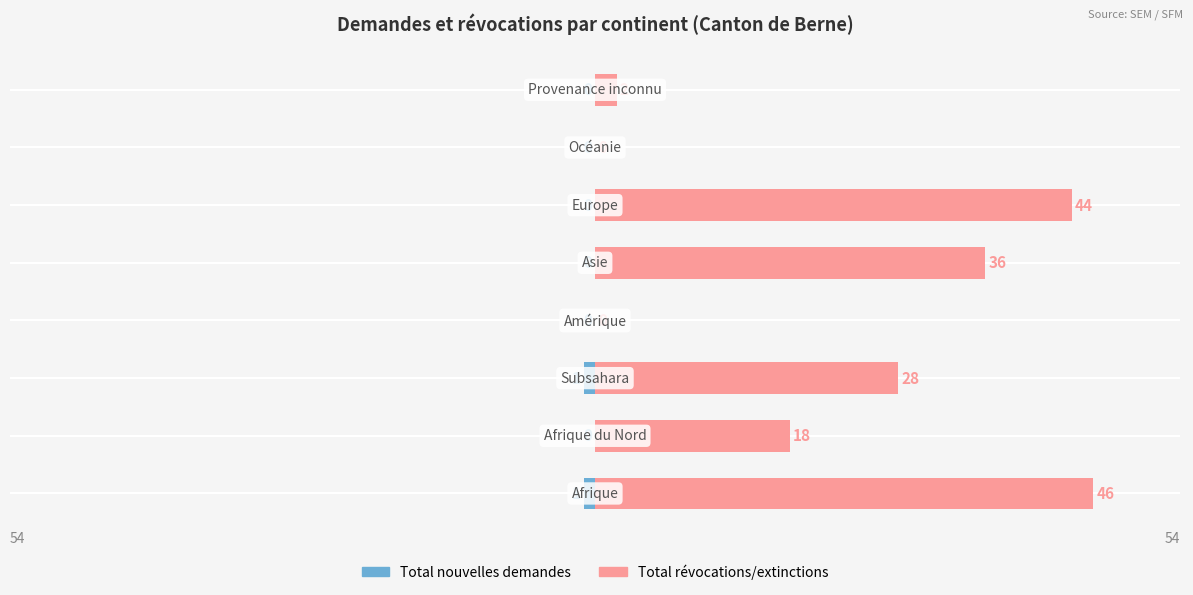

What is the difference between the highest and lowest values at 5?

44